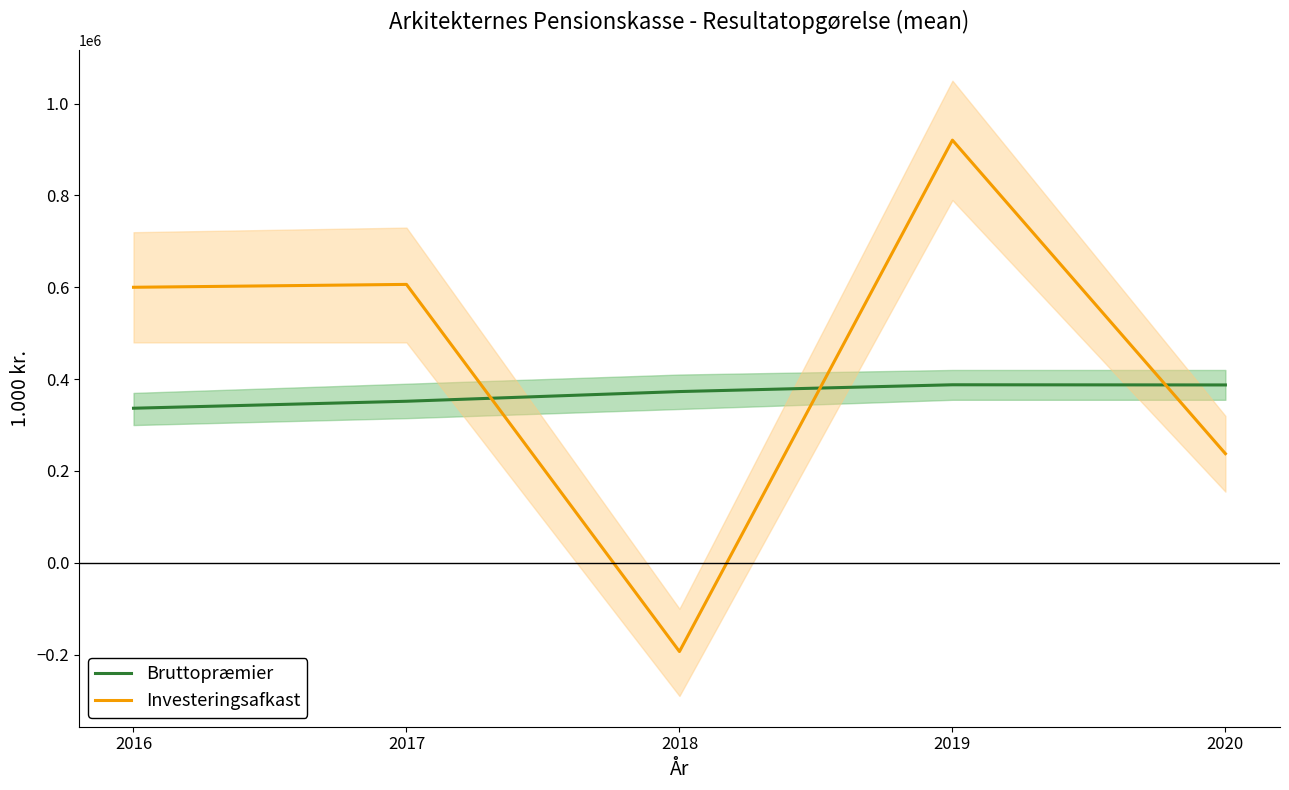

What is the average value of the Bruttopræmier series?

367307